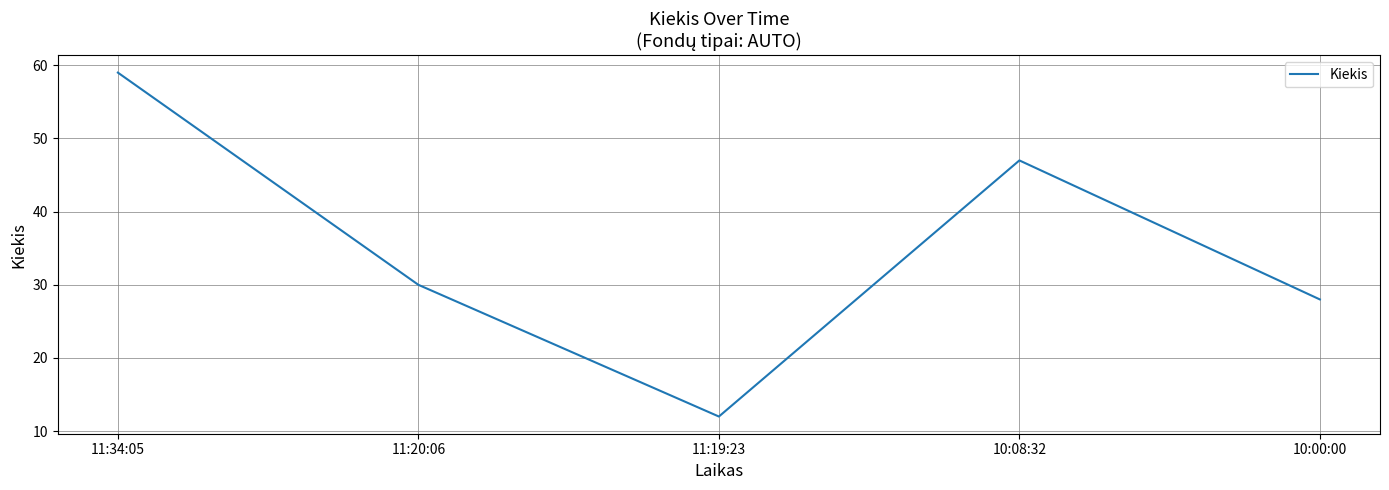

What position from the right is 11:19:23?

3